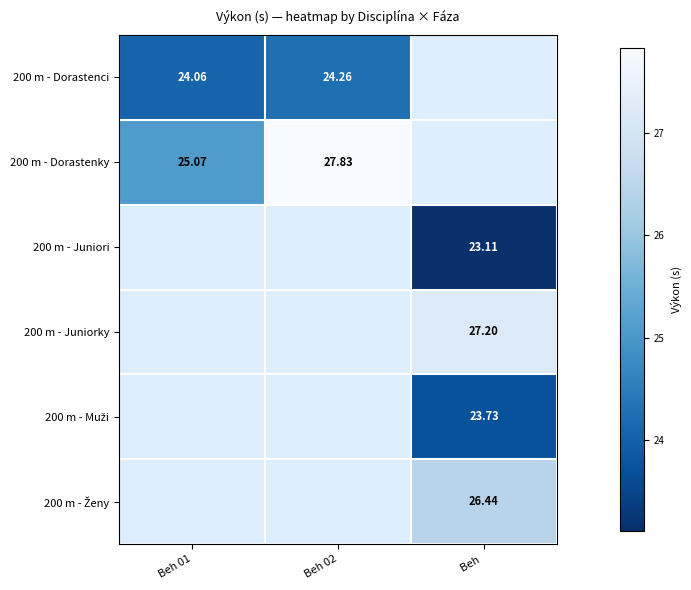

Is it true that 200 m - Dorastenky equals 47.0 at Beh 02?

False